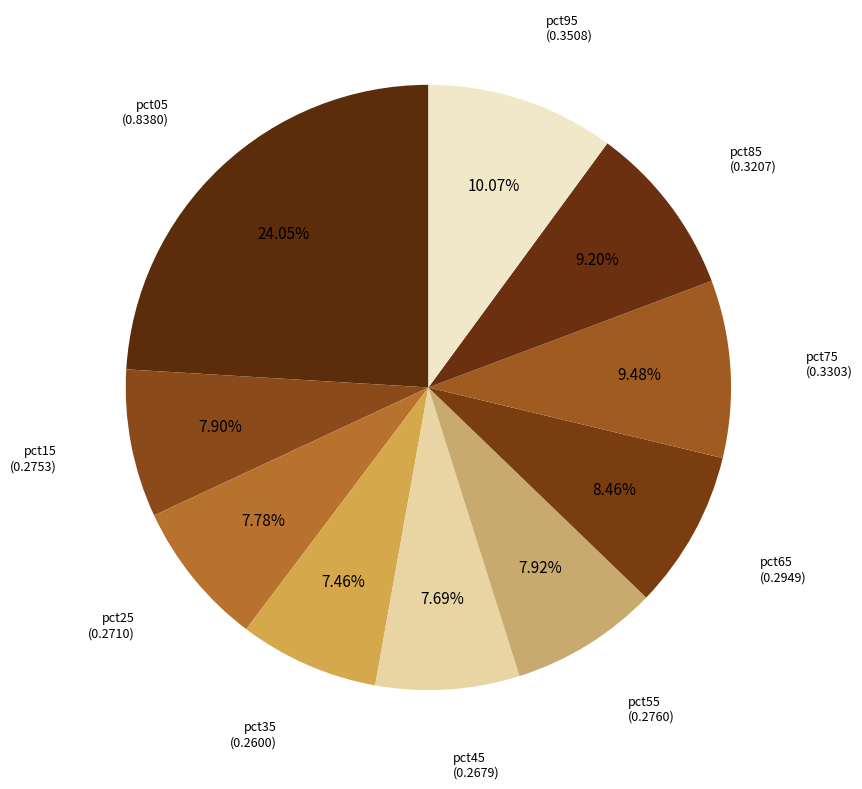

To the nearest percent, what is the average slice percentage?

10%